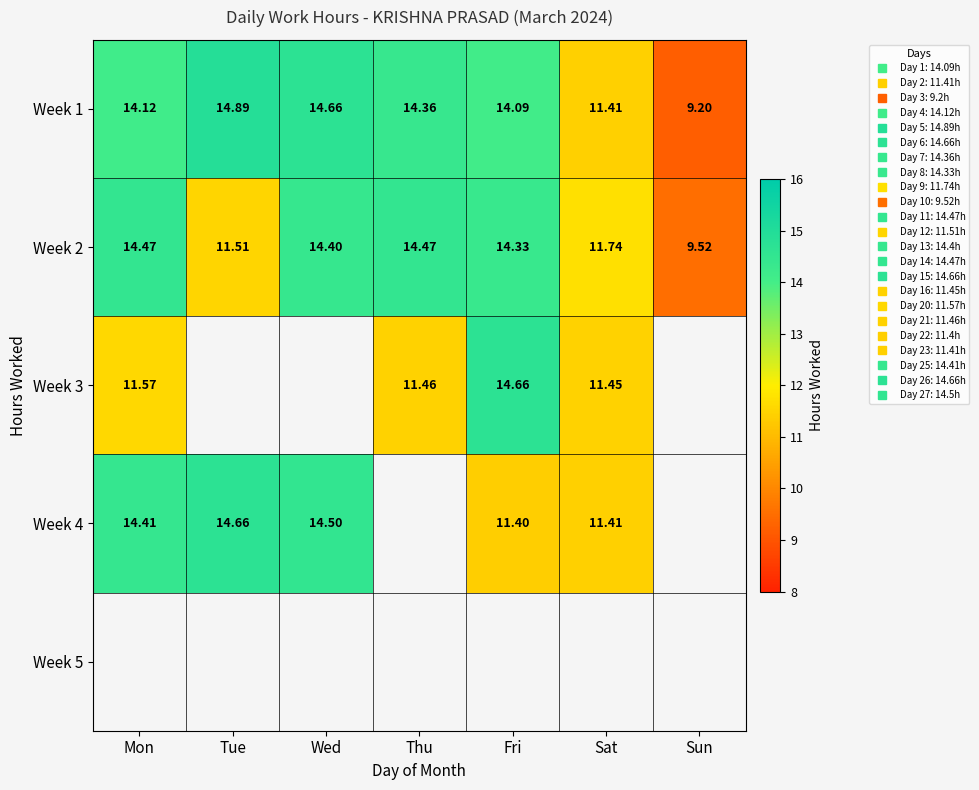

What is the smallest value displayed?

9.2